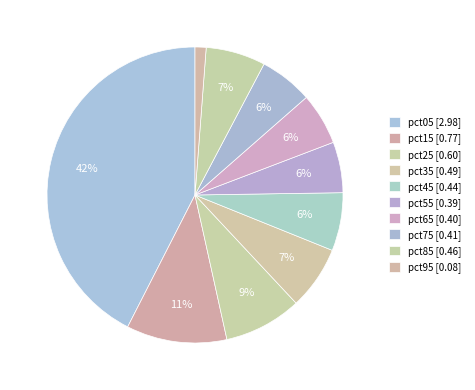

Is there a majority slice in this chart?

No